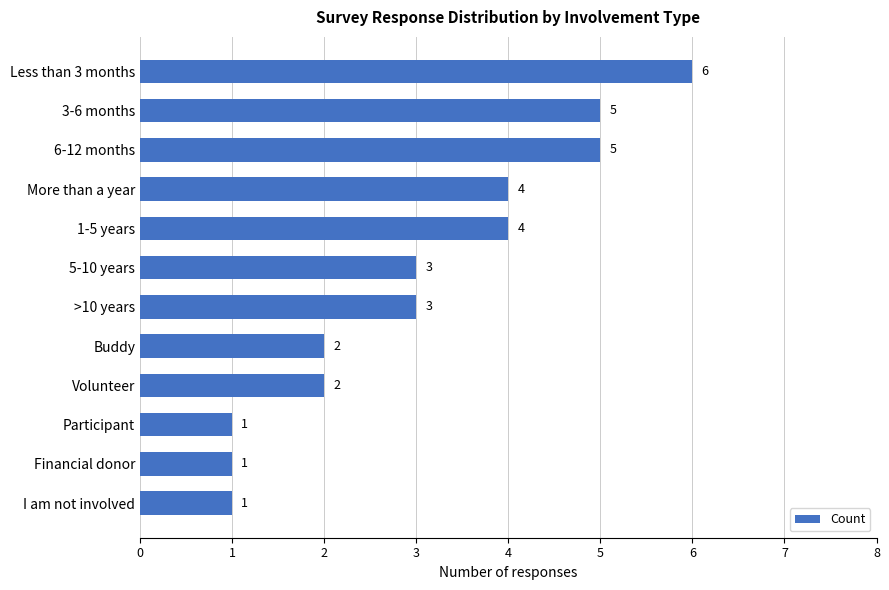

Count the values in the range 2 to 5.

8